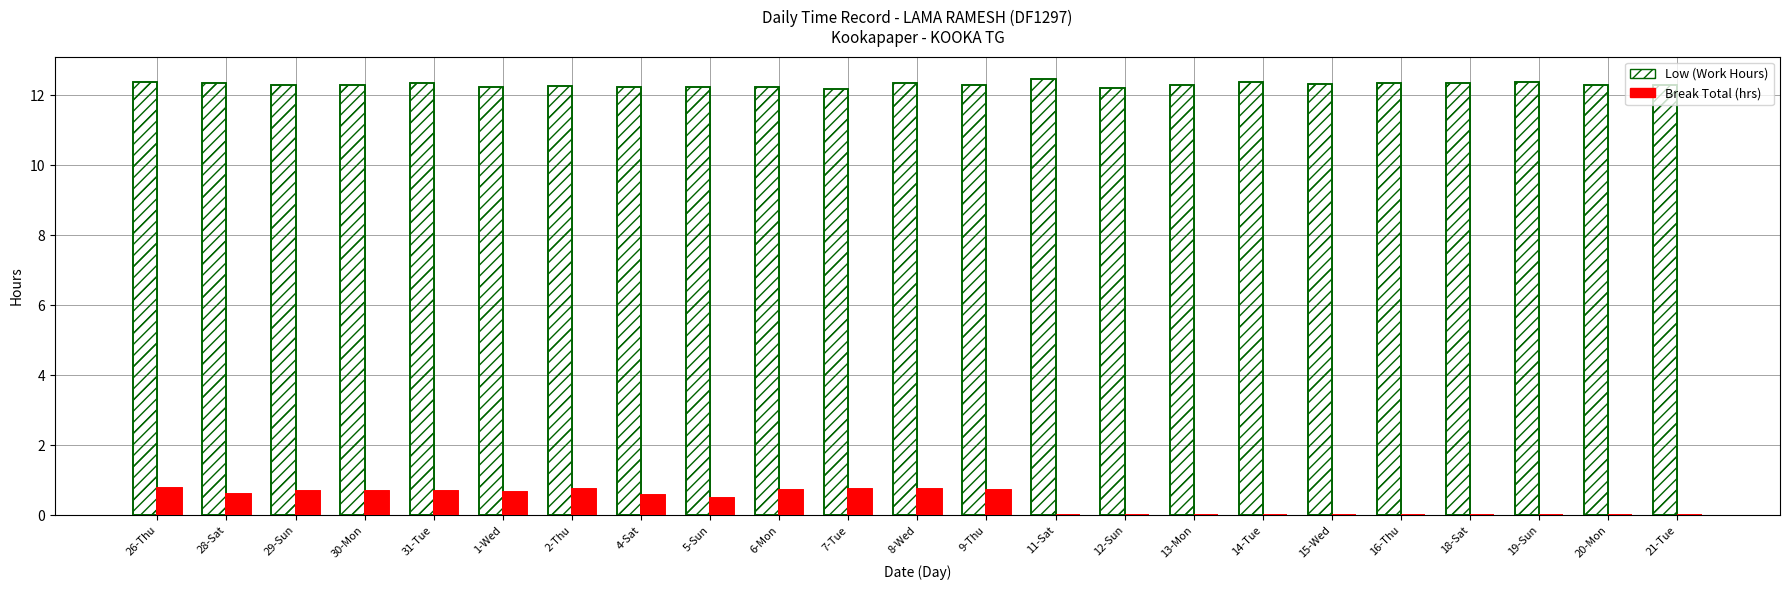

Reading left to right, what are all the values shown in this chart?

Low (Work Hours): 12.4	12.3	12.3	12.3	12.3	12.2	12.3	12.2	12.2	12.2	12.2	12.3	12.3	12.5	12.2	12.3	12.4	12.3	12.3	12.3	12.4	12.3	12.3
Break Total (hrs): 0.8	0.6	0.7	0.7	0.7	0.7	0.7	0.6	0.5	0.7	0.8	0.7	0.7	0.0	0.0	0.0	0.0	0.0	0.0	0.0	0.0	0.0	0.0